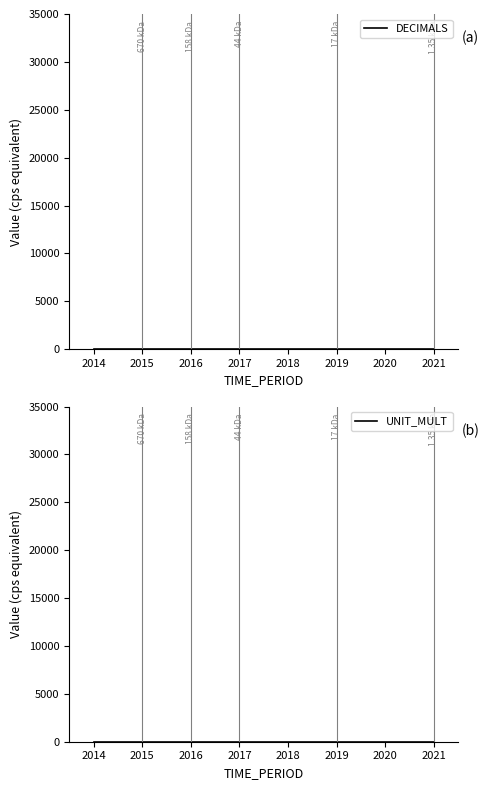

Does the chart display data point markers on the line(s)?

No